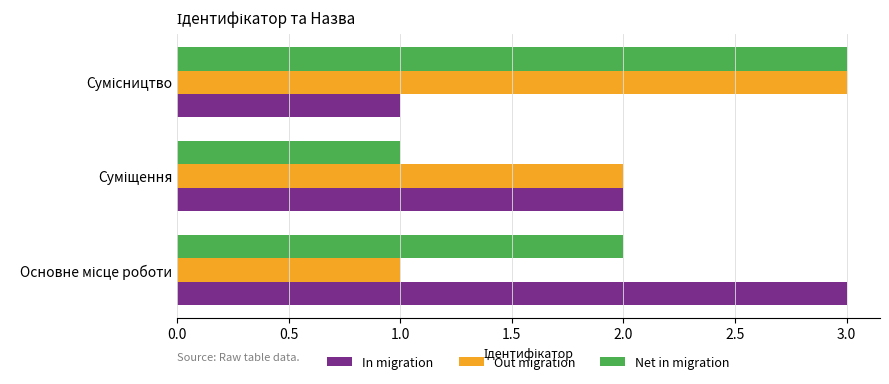

How many data points does each series have?

3